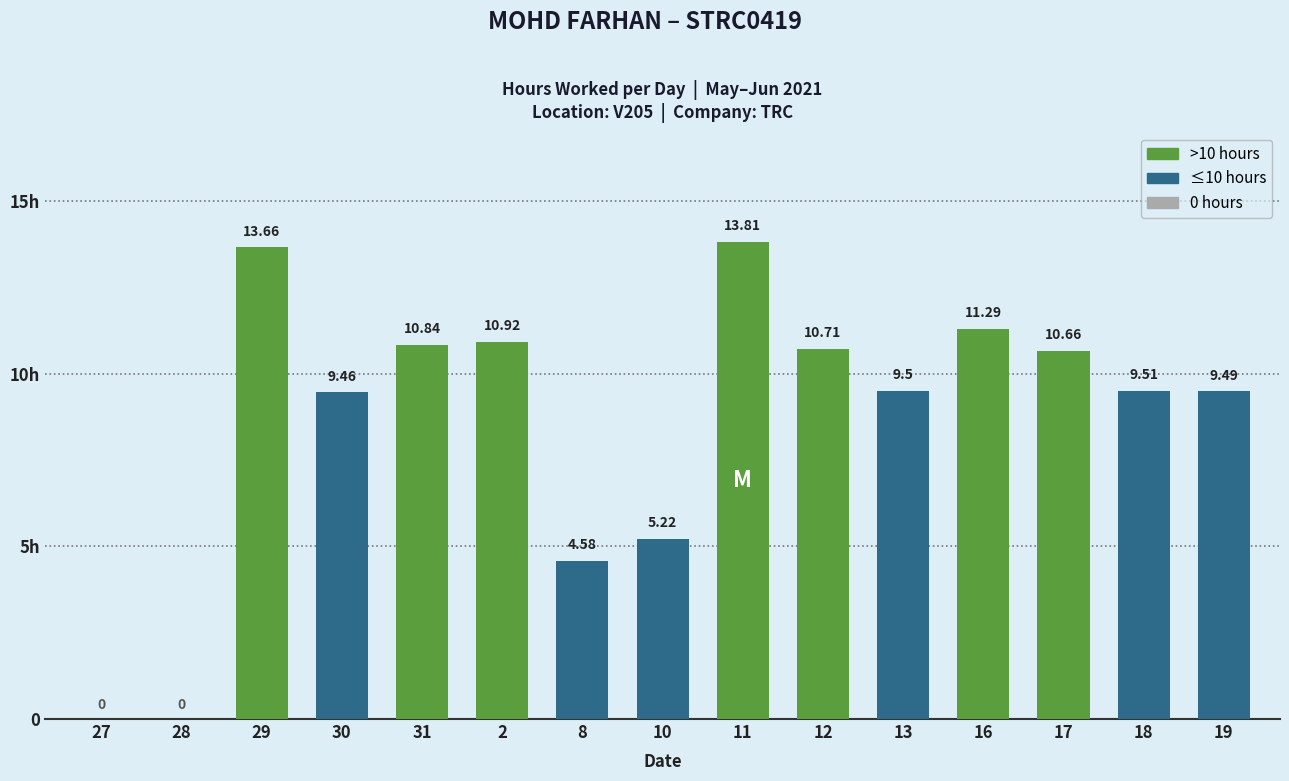

What is the change in value from 2 to 19?

-1.4